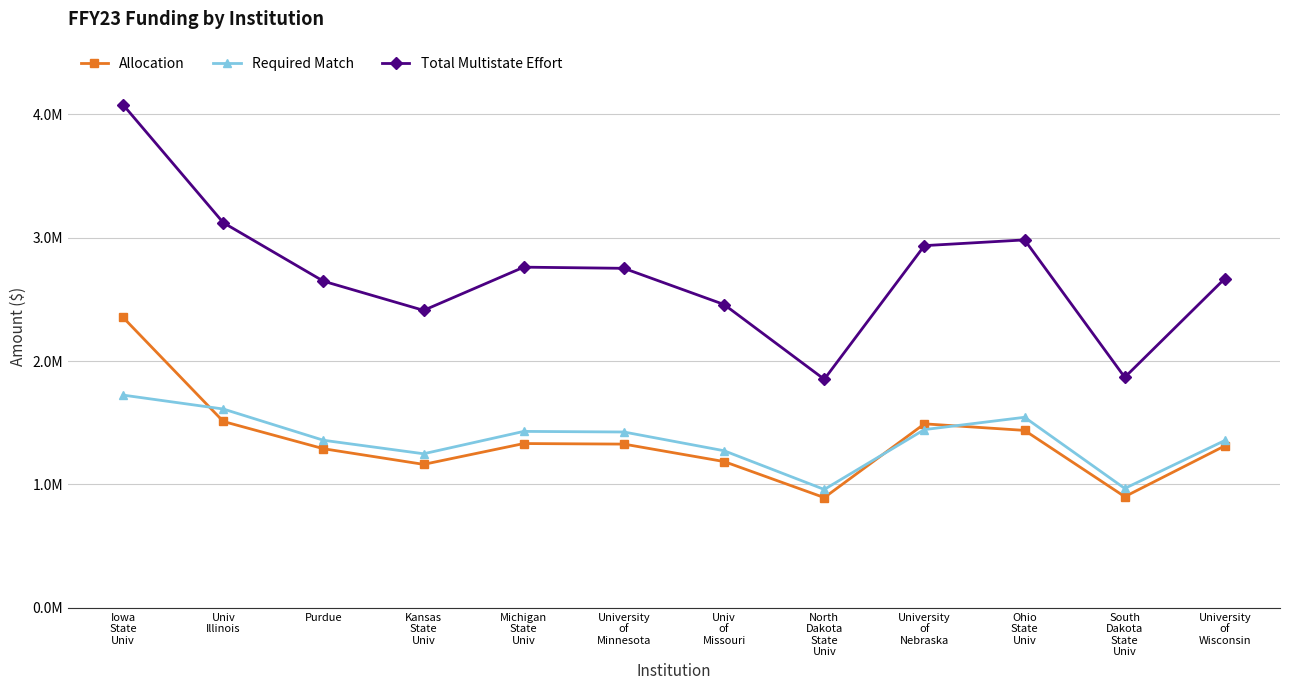

Rank the series at Kansas
State
Univ from lowest to highest value.

Allocation, Required Match, Total Multistate Effort